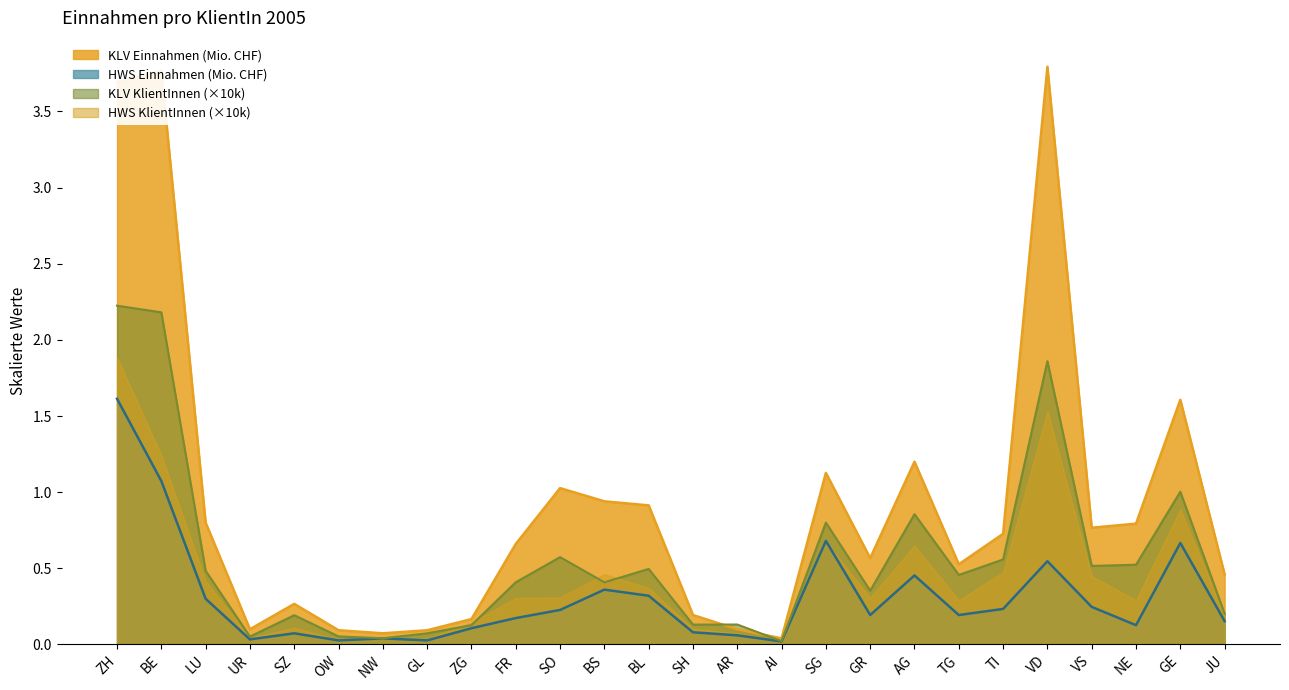

Where is the first local minimum for HWS Einnahmen (Mio. CHF)?

UR